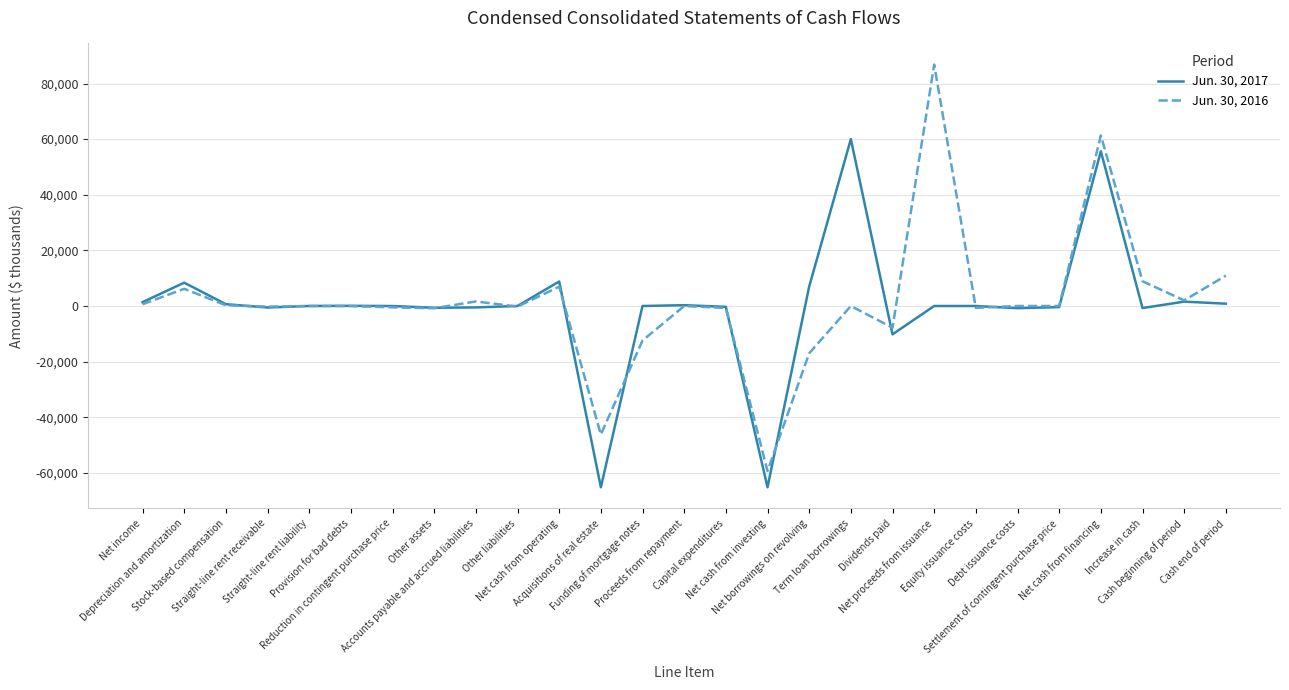

At which label does Jun. 30, 2016 first exceed 0?

Net income